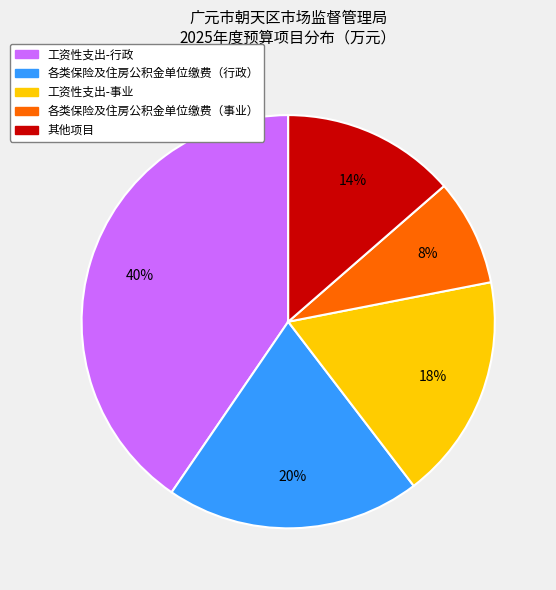

How many segments does this pie chart have?

5